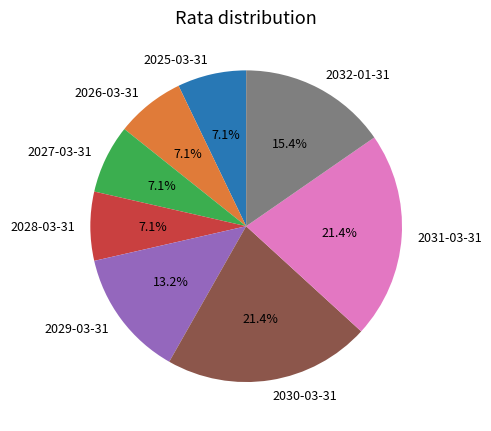

To the nearest percent, what is the difference between the largest and smallest slice percentages?

14%